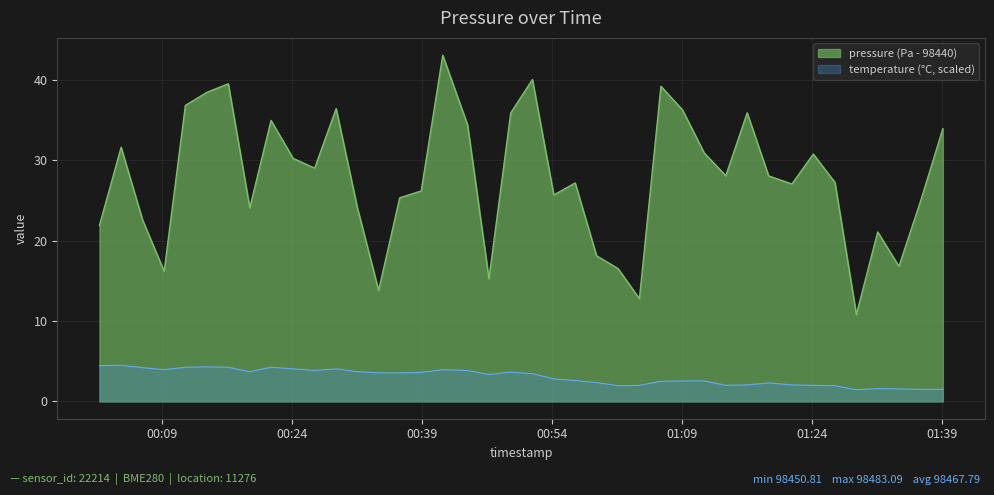

Count the number of data series in this chart.

2